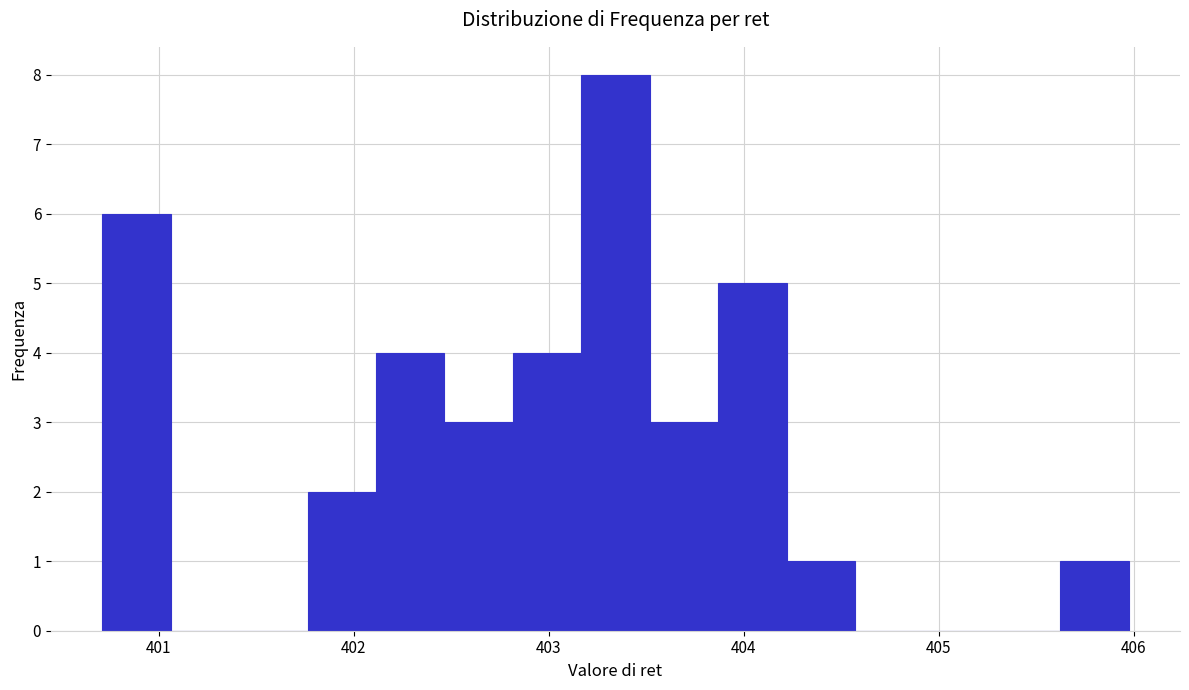

Around what value on the x-axis is the tallest bar? Give the approximate position of its centre, as read against the axis.

403.3